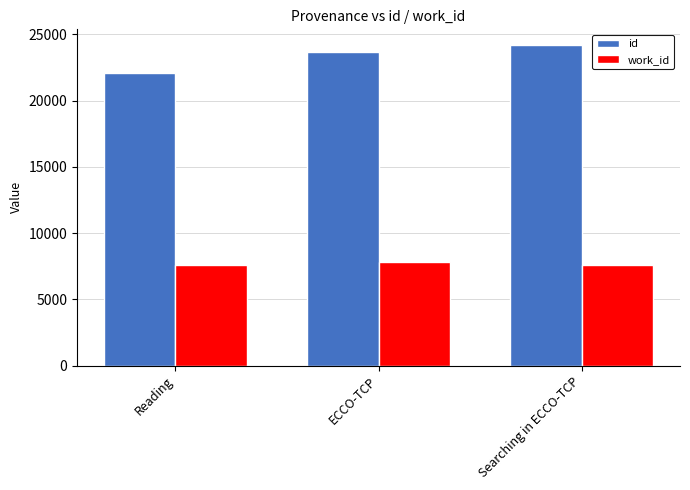

What is the difference between the highest and lowest values at Searching in ECCO-TCP?

16585